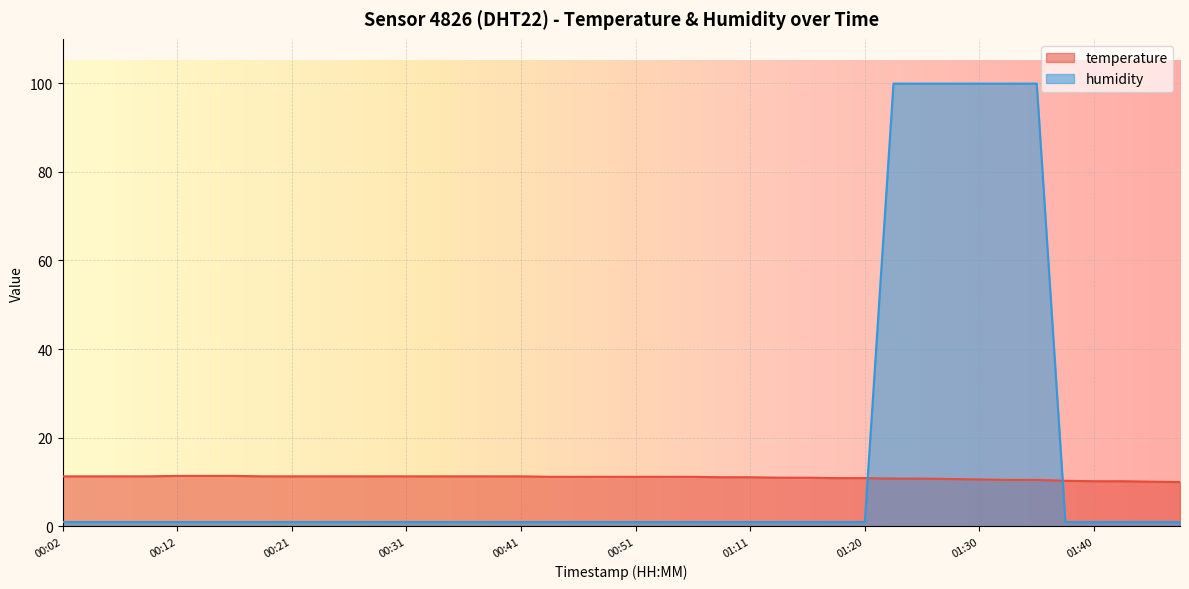

How many data points in temperature are above 11?

25